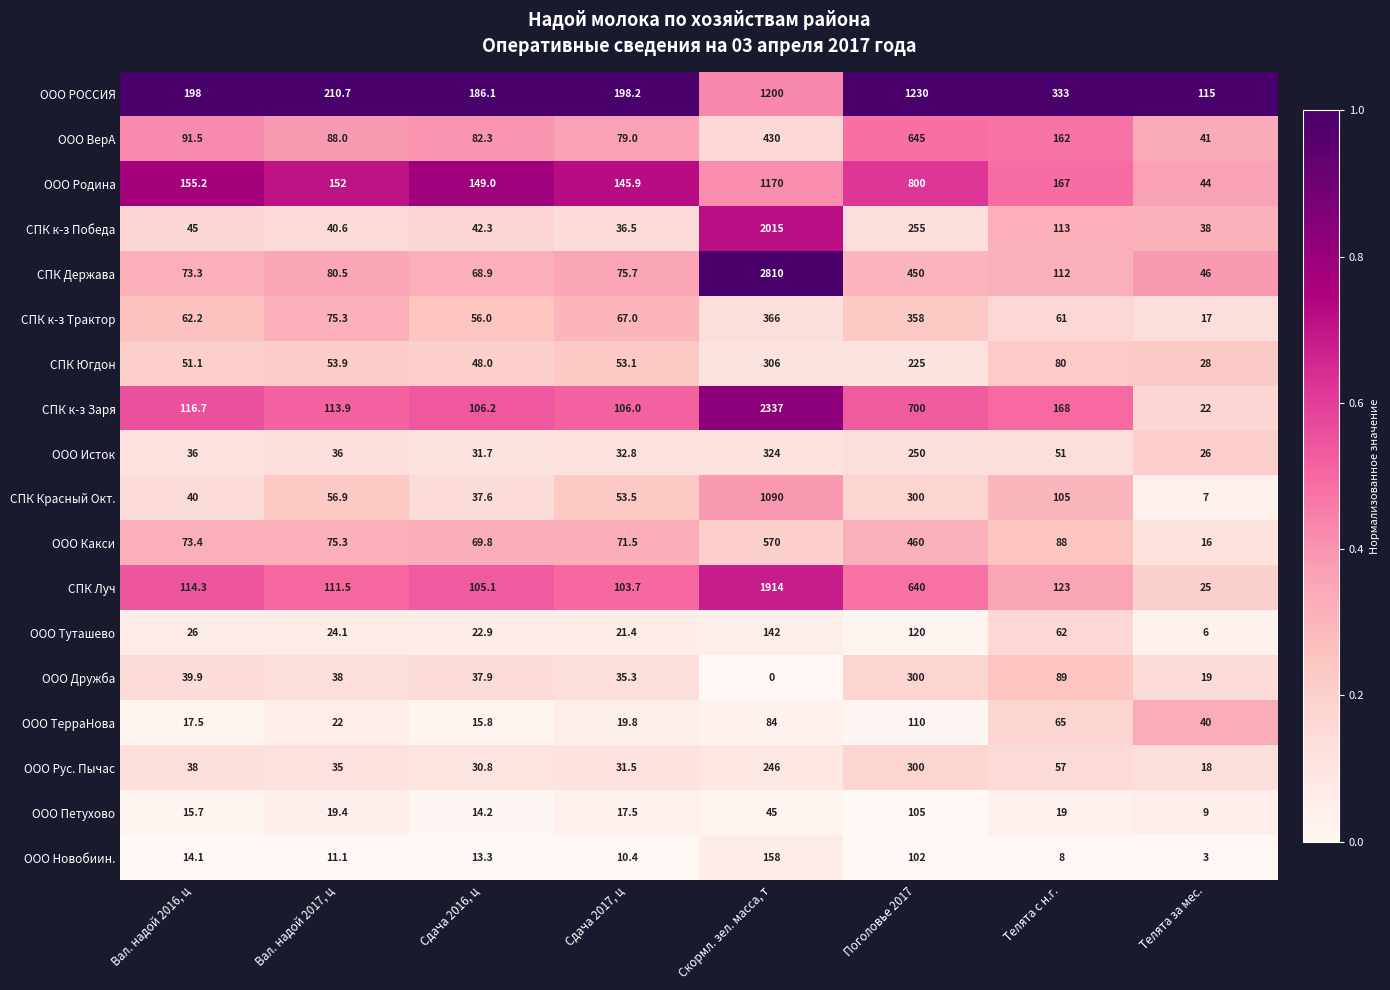

Which label corresponds to the smallest value in the chart?

Скормл. зел. масса, т